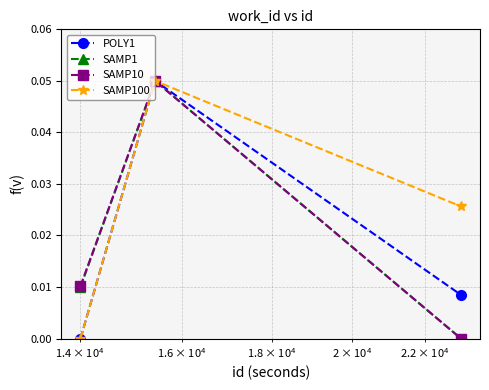

How many categories are shown in the chart?

3